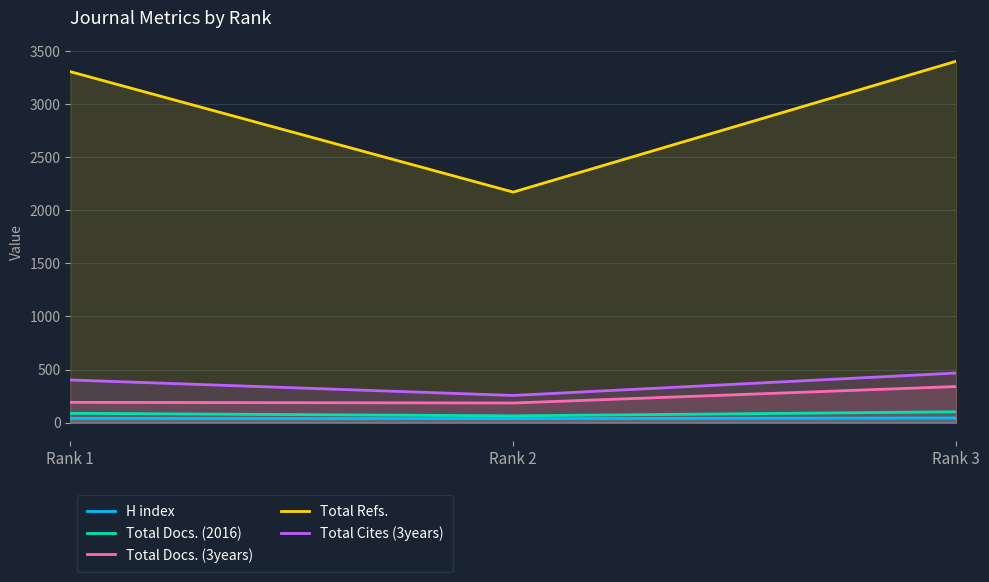

Rank the series by their maximum value, from highest to lowest.

Total Refs., Total Cites (3years), Total Docs. (3years), Total Docs. (2016), H index